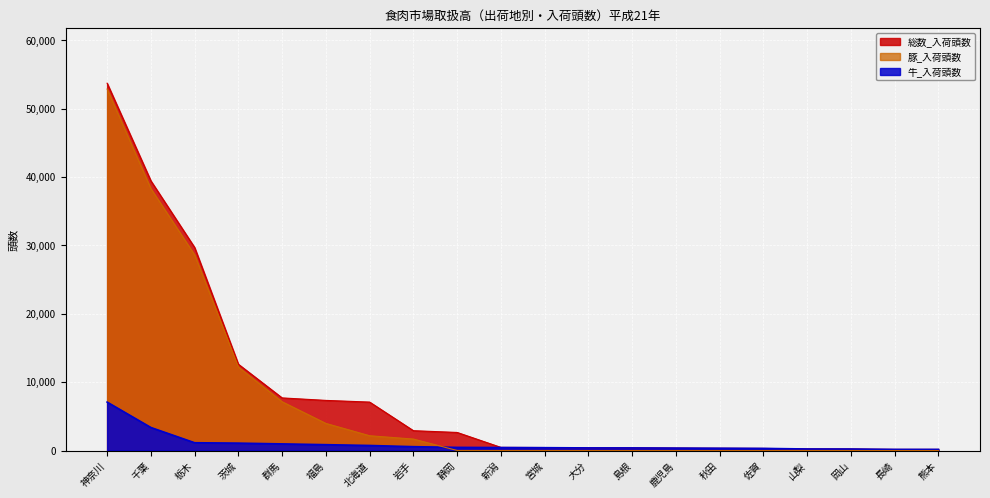

The 豚_入荷頭数 series shows 28619 at 栃木. True or false?

True